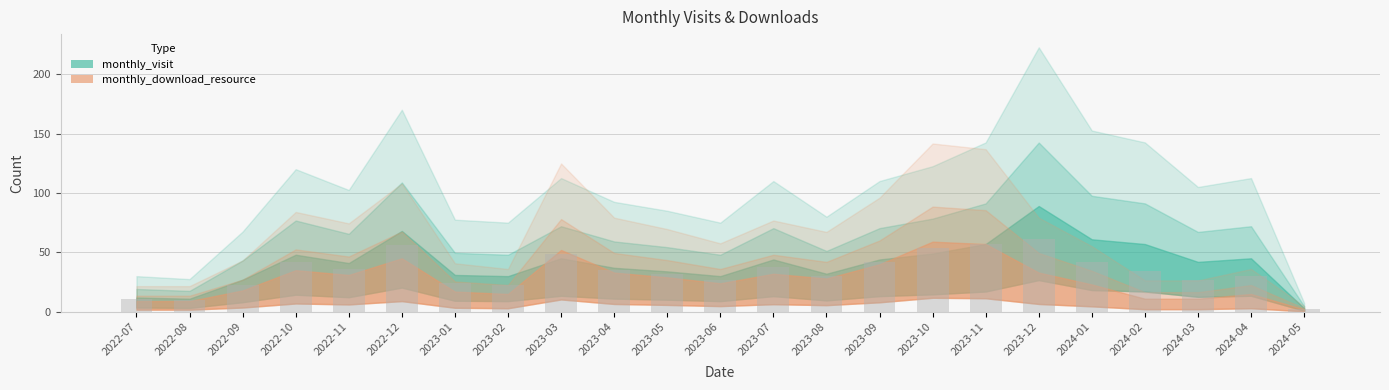

Which label corresponds to the smallest value in the chart?

2024-05